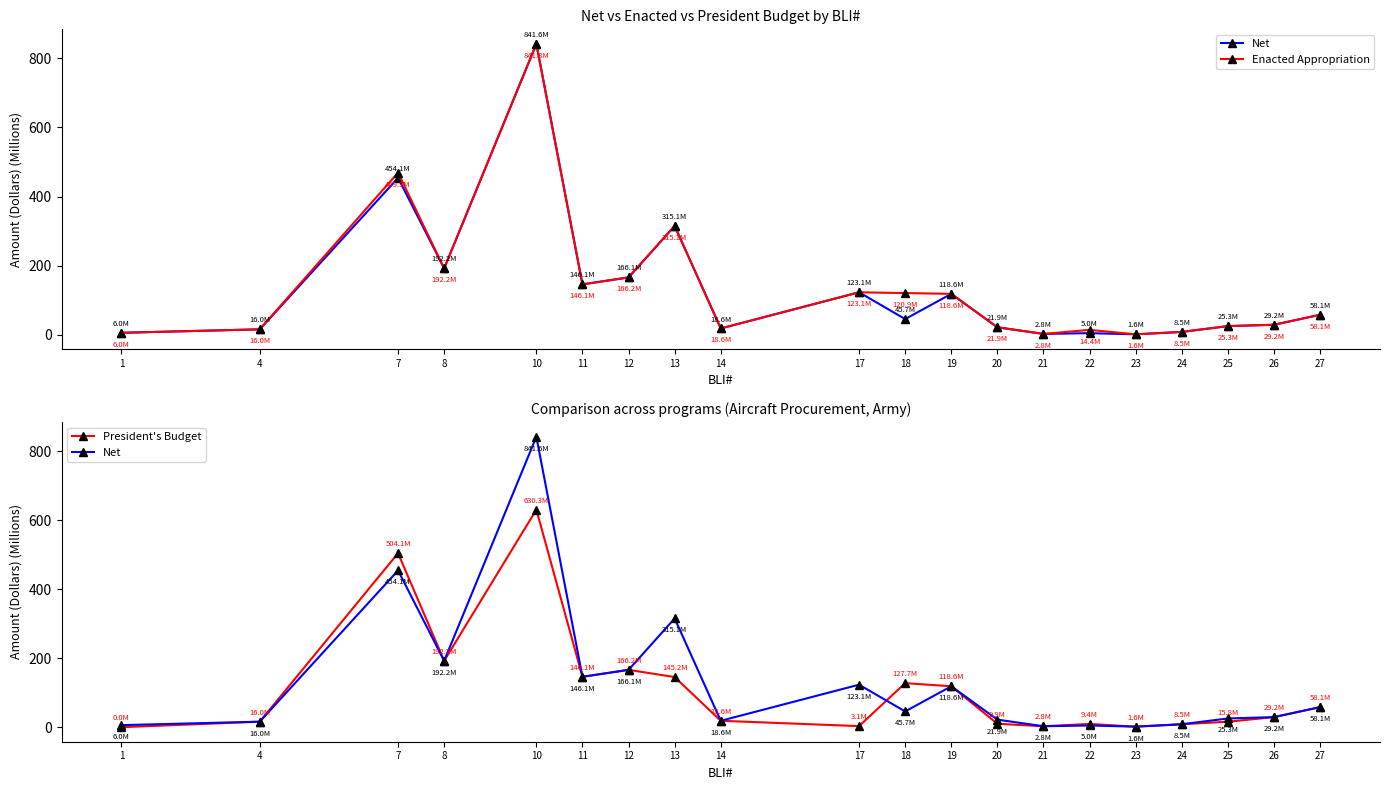

How many positive values does the President's Budget series have?

19